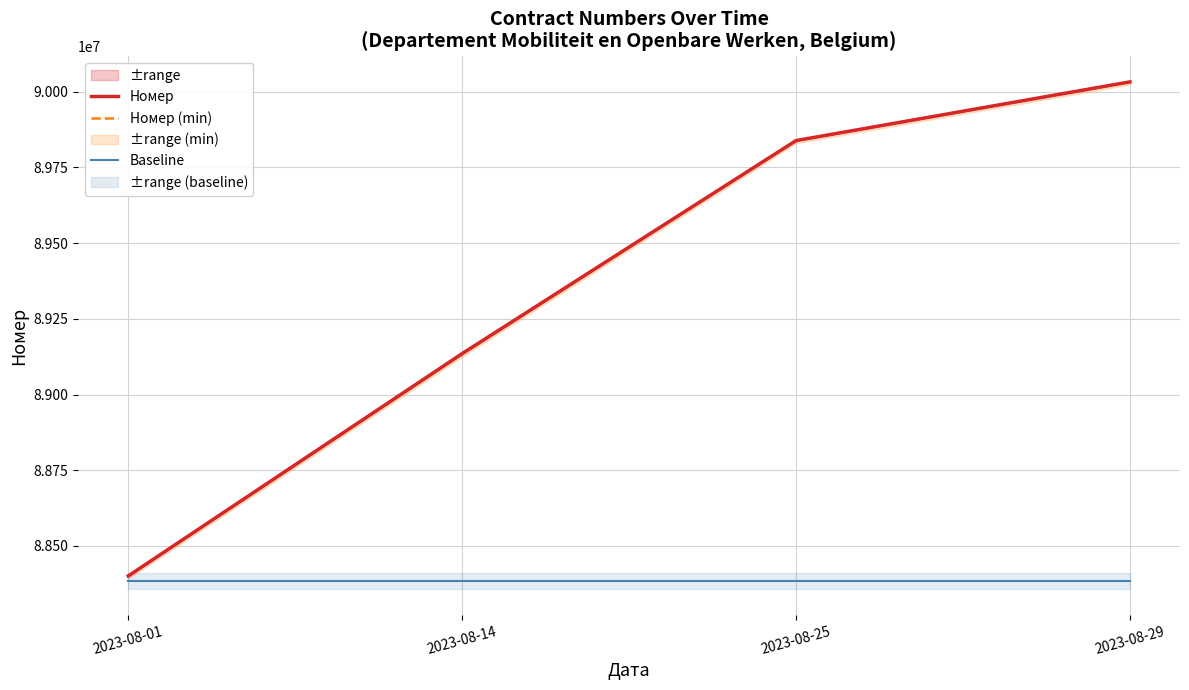

What is the value of the Baseline point at the 4th from the left?

88383286.8